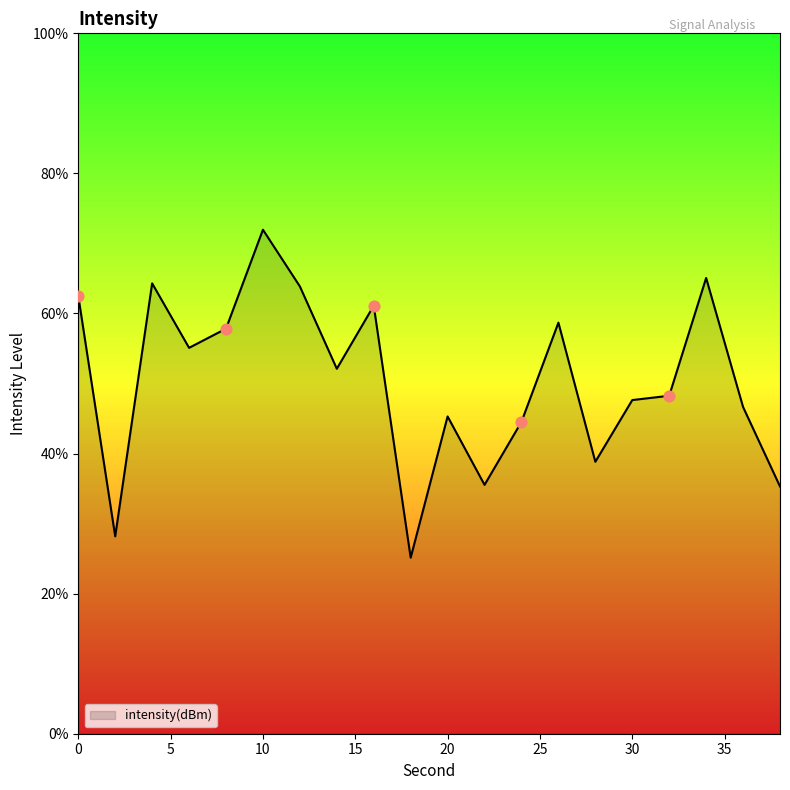

What is the difference between the maximum and minimum values?

46.8